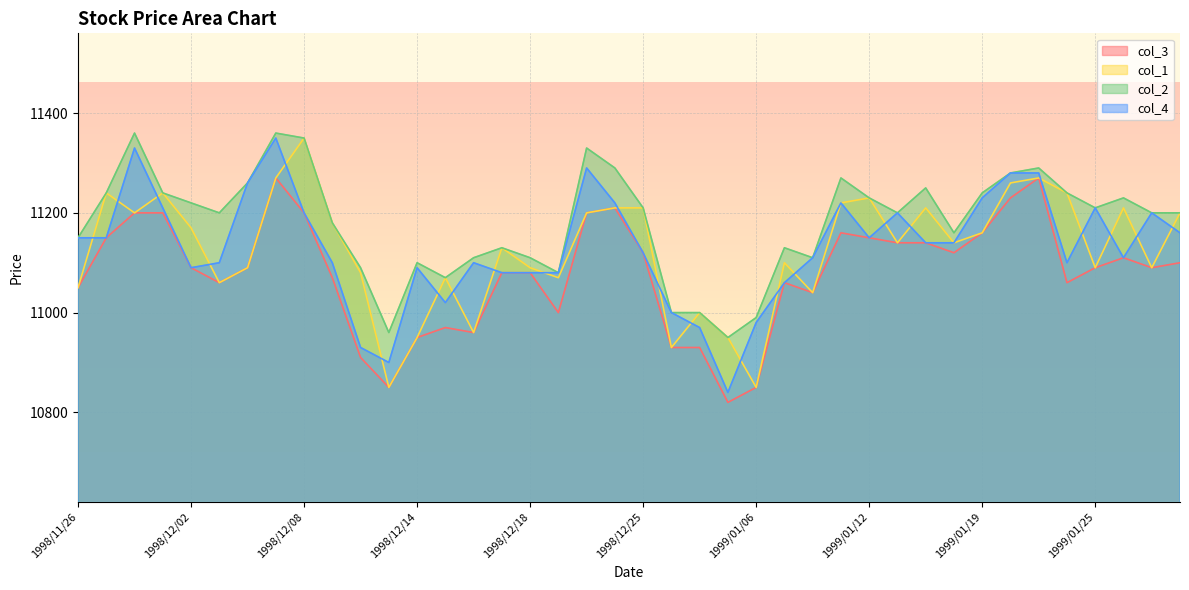

At how many categories does at least one series exceed 10889?

40